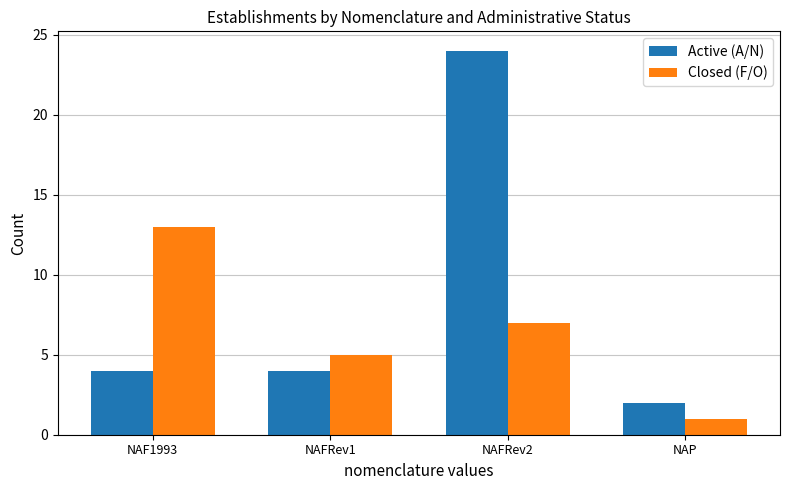

What is the sum of the Active (A/N) values at NAP and NAF1993?

6